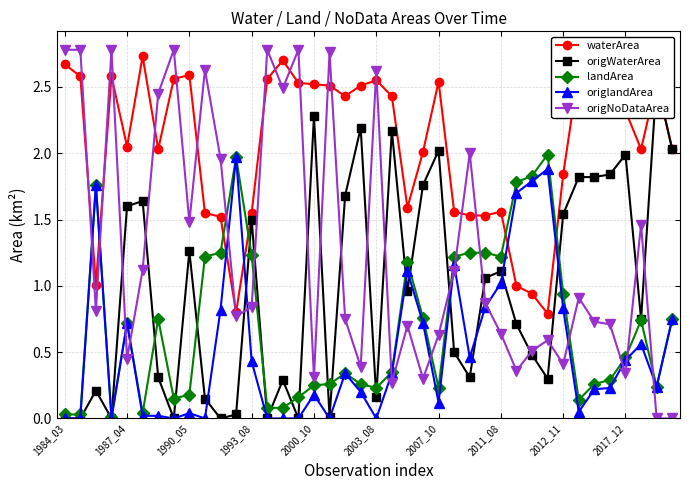

True or false: landArea and waterArea intersect in this chart.

True